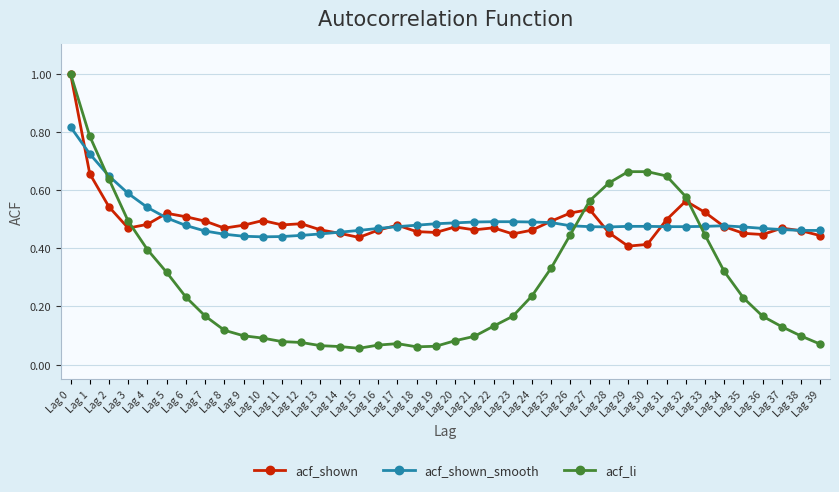

At how many categories does at least one series exceed 0?

40